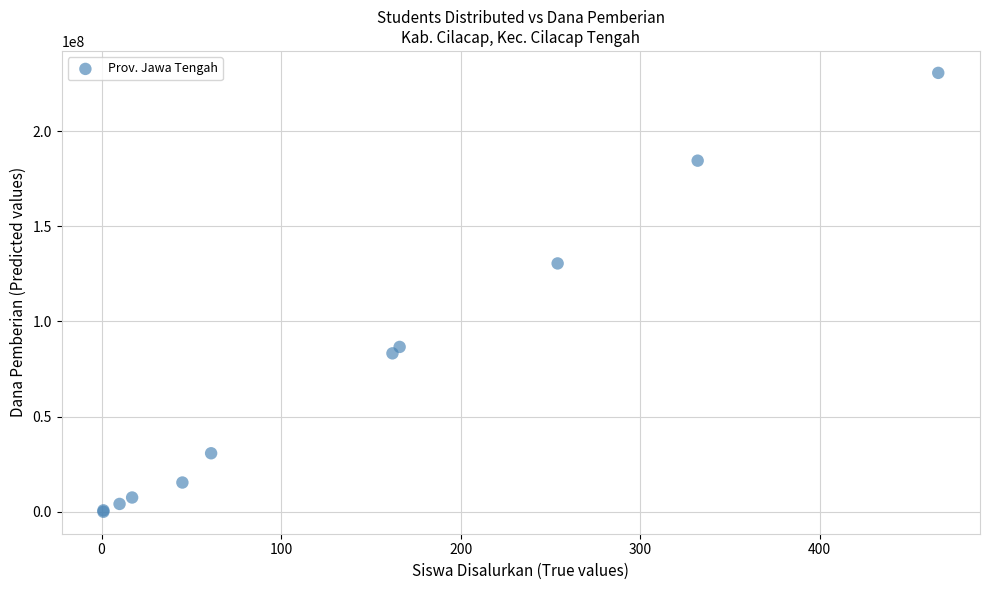

What Y value in the scatter plot is closest to 115312500?

130500000